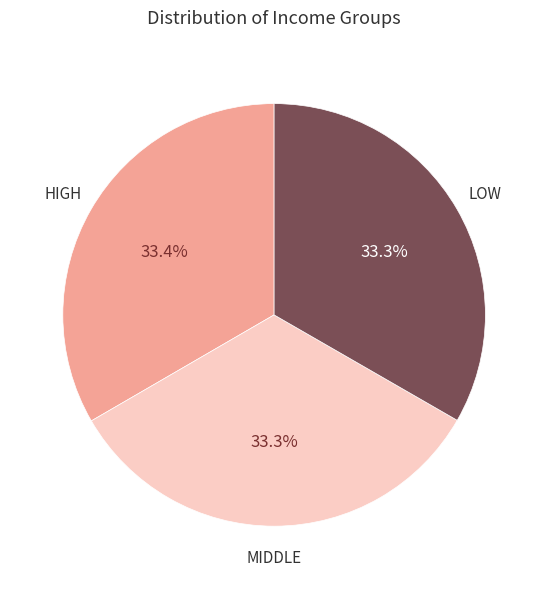

Is there a majority slice in this chart?

No